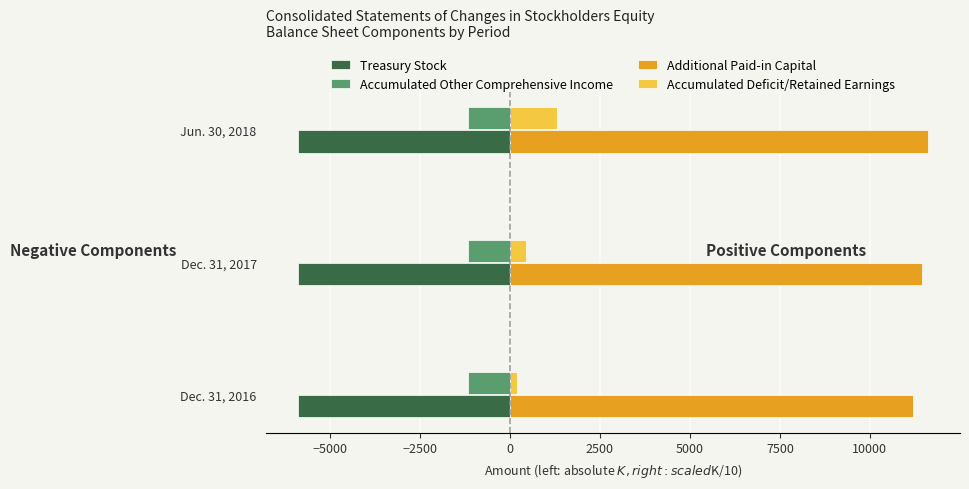

What is the average value of the Accumulated Other Comprehensive Income series?

-1171.0